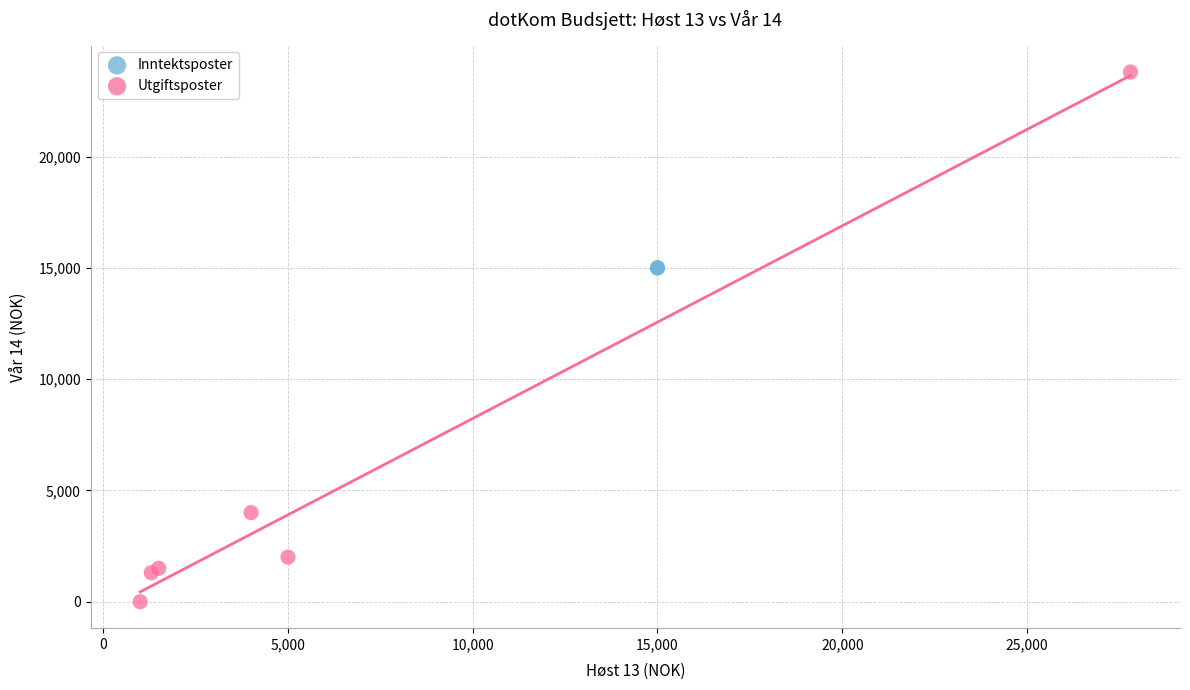

What are all the series names shown in the legend?

Inntektsposter, Utgiftsposter